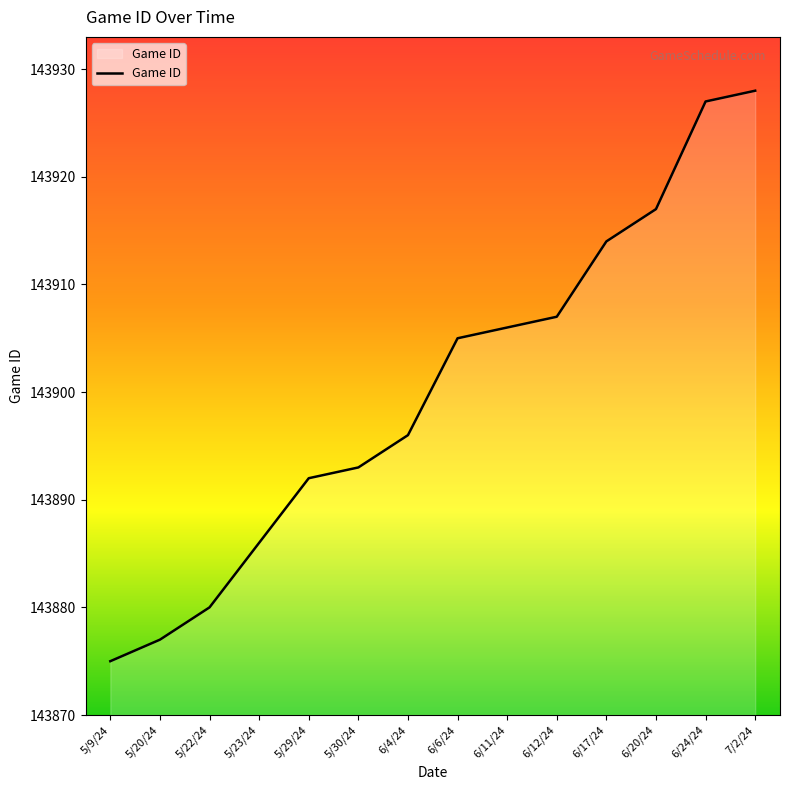

The value at 6/11/24 is 255171. True or false?

False